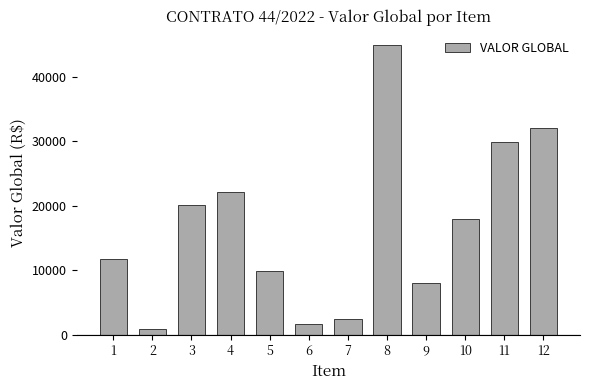

What is the value of the 6th bar from the left?

1710